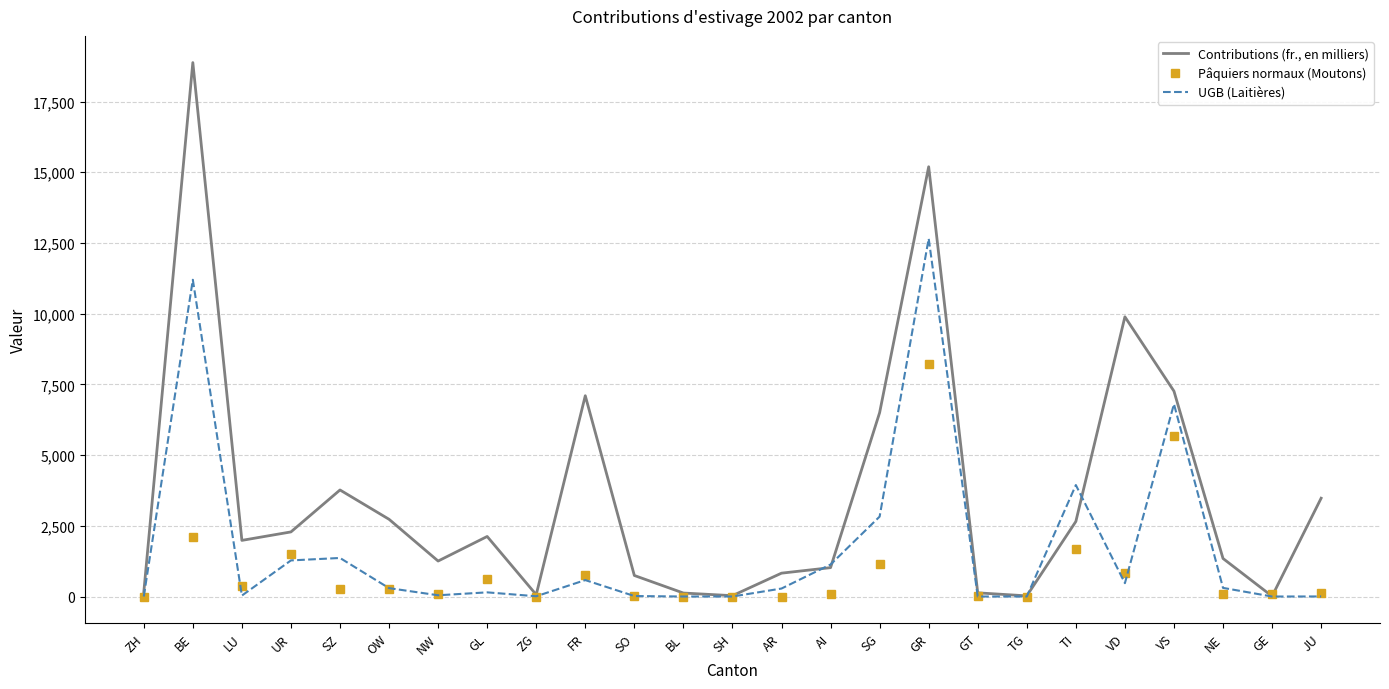

What position from the left is VD?

21